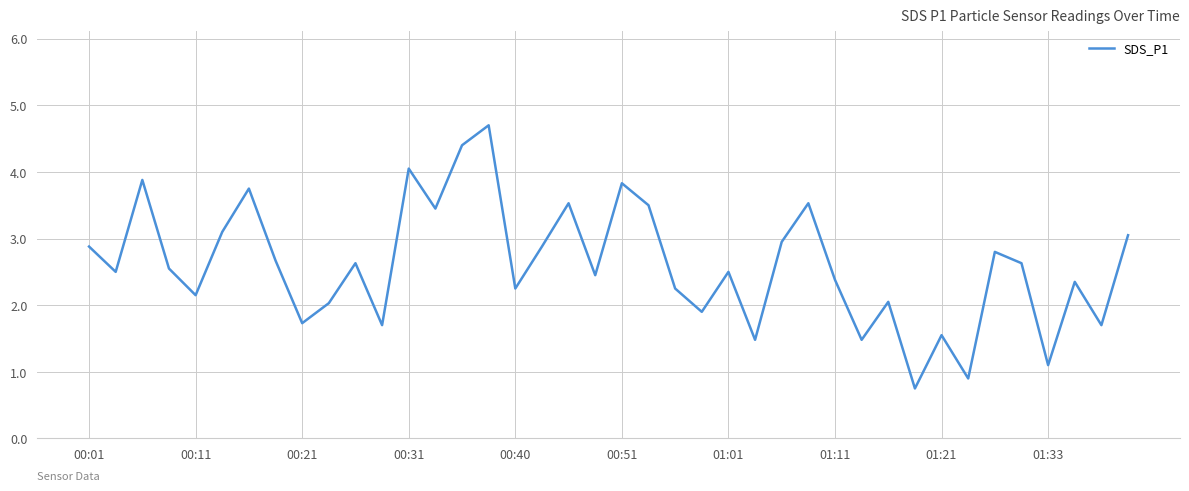

What is the smallest value displayed?

0.8